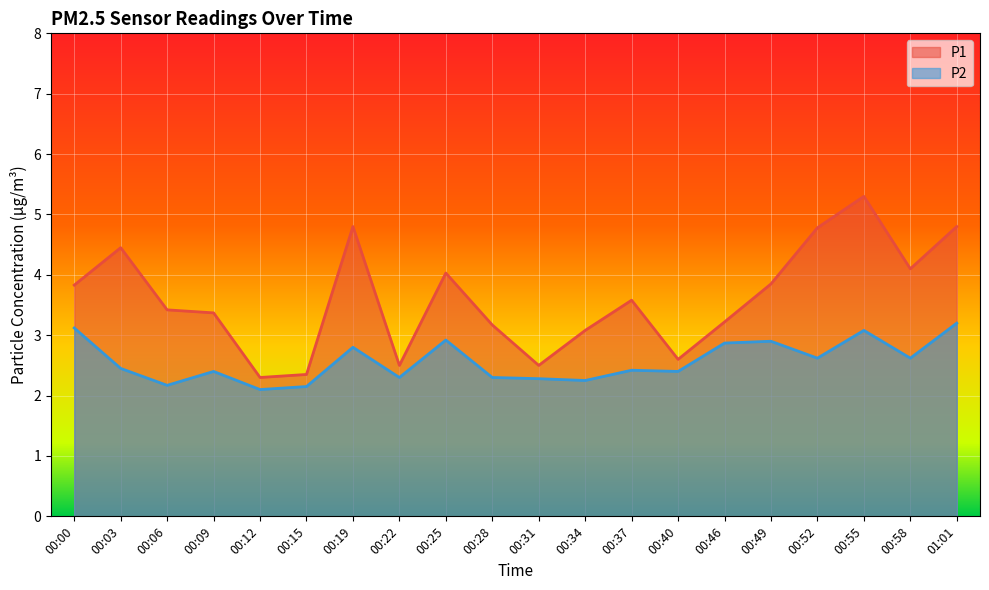

How many values in the P1 series exceed 3?

15